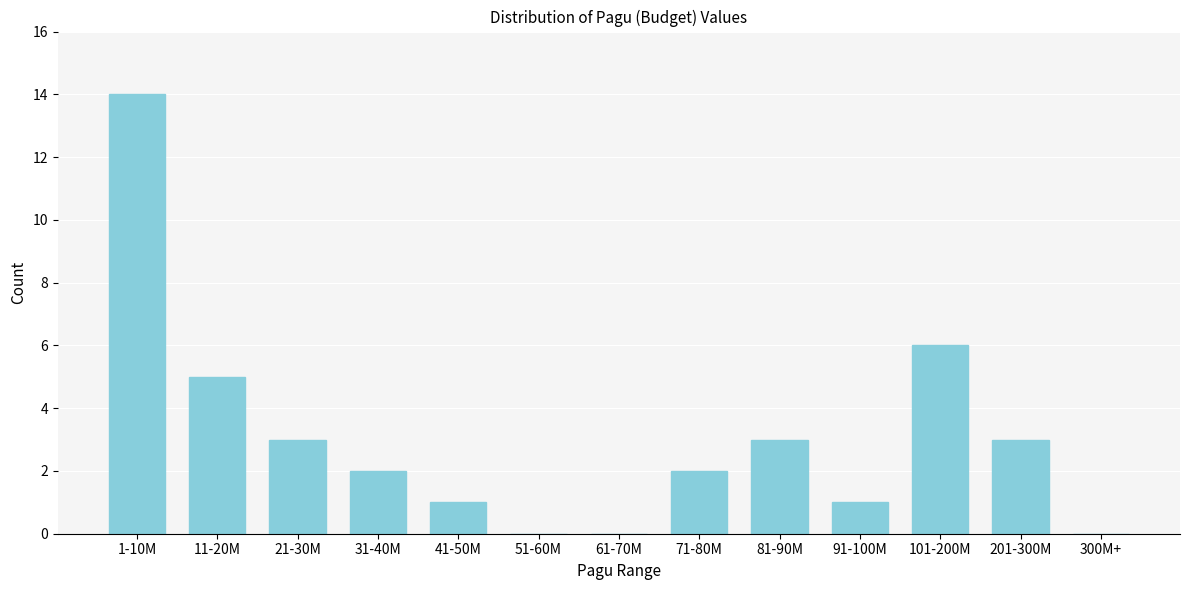

Reading left to right, extract all data points from this chart.

1-10M=14	11-20M=5	21-30M=3	31-40M=2	41-50M=1	51-60M=0	61-70M=0	71-80M=2	81-90M=3	91-100M=1	101-200M=6	201-300M=3	300M+=0